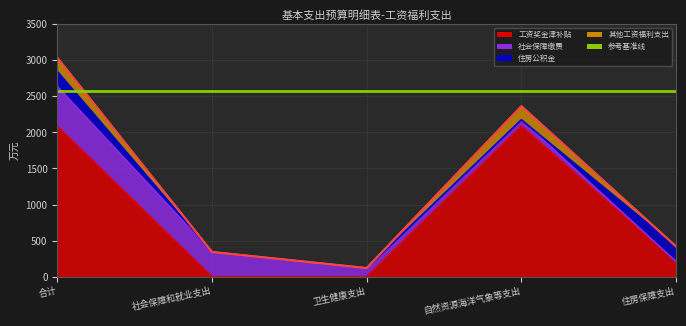

What position from the right is 住房保障支出?

1